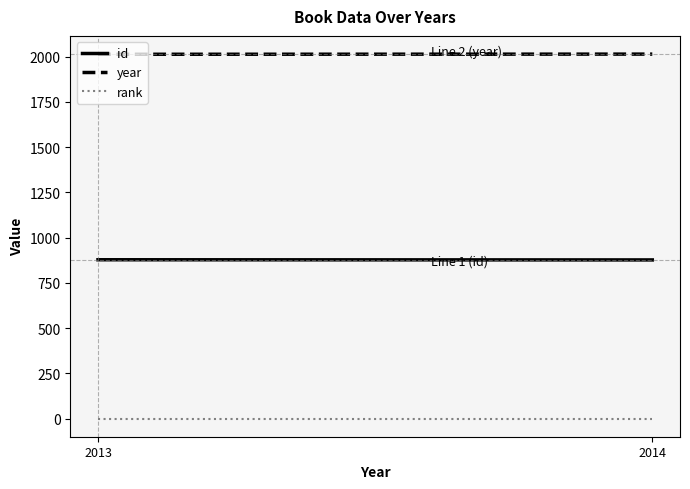

What is the difference between the highest and lowest values at 2013?

2012